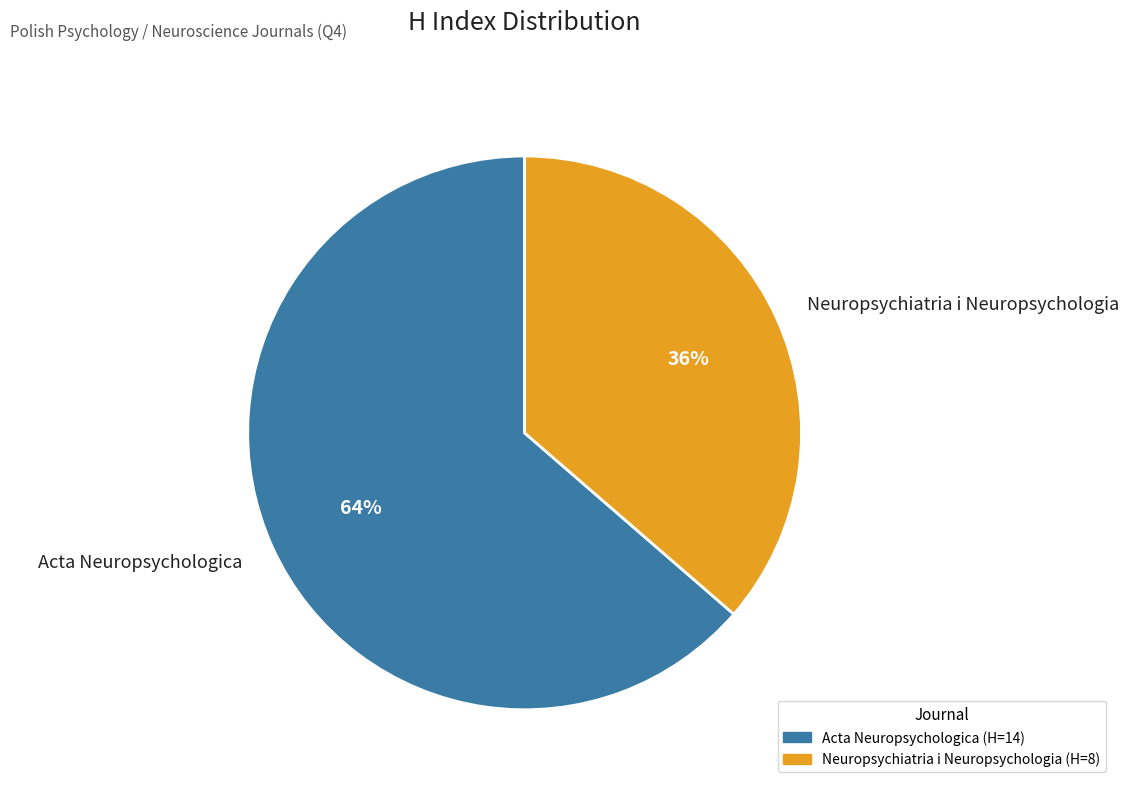

Which category has the smallest portion of the pie?

Neuropsychiatria i Neuropsychologia